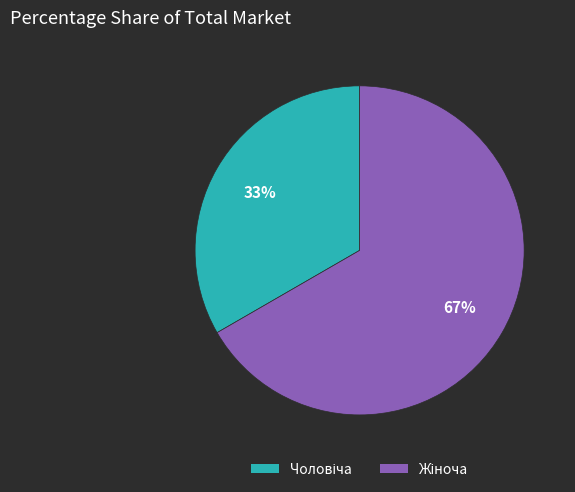

To the nearest percent, what is the average slice percentage?

50%